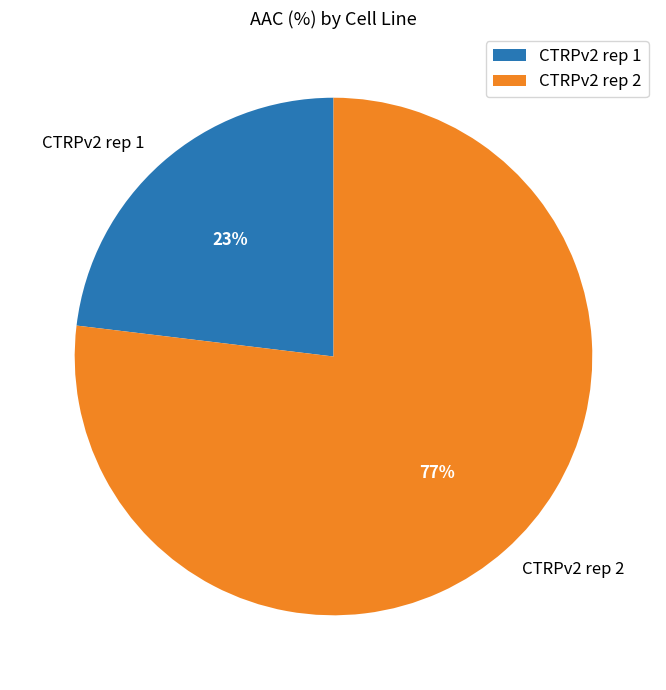

To the nearest percent, what is the average slice percentage?

50%